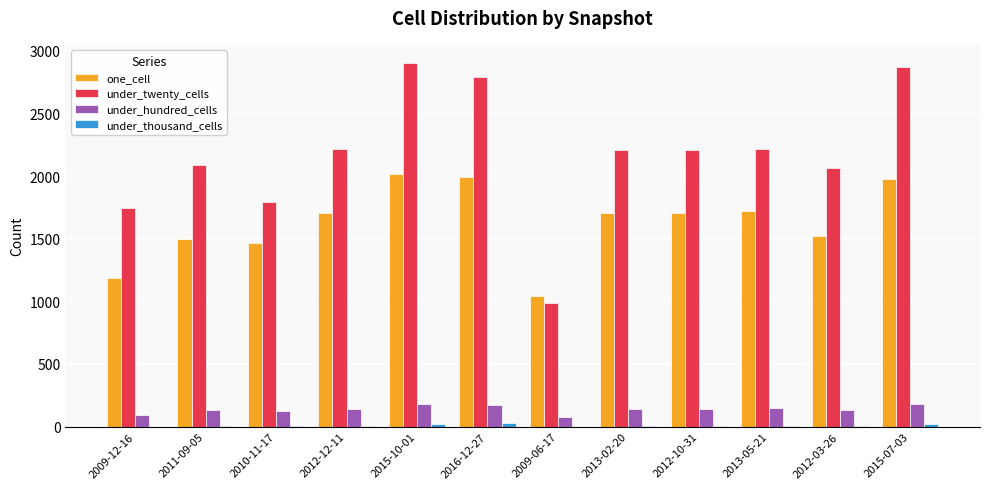

How many data points does each series have?

12